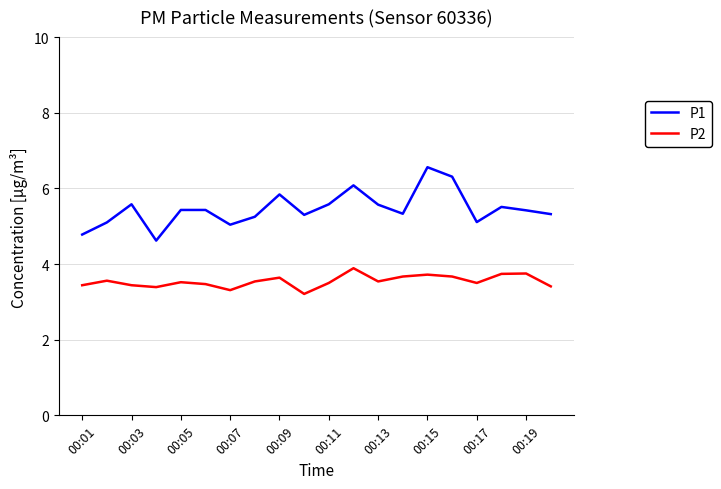

What are all the series names shown in the legend?

P1, P2